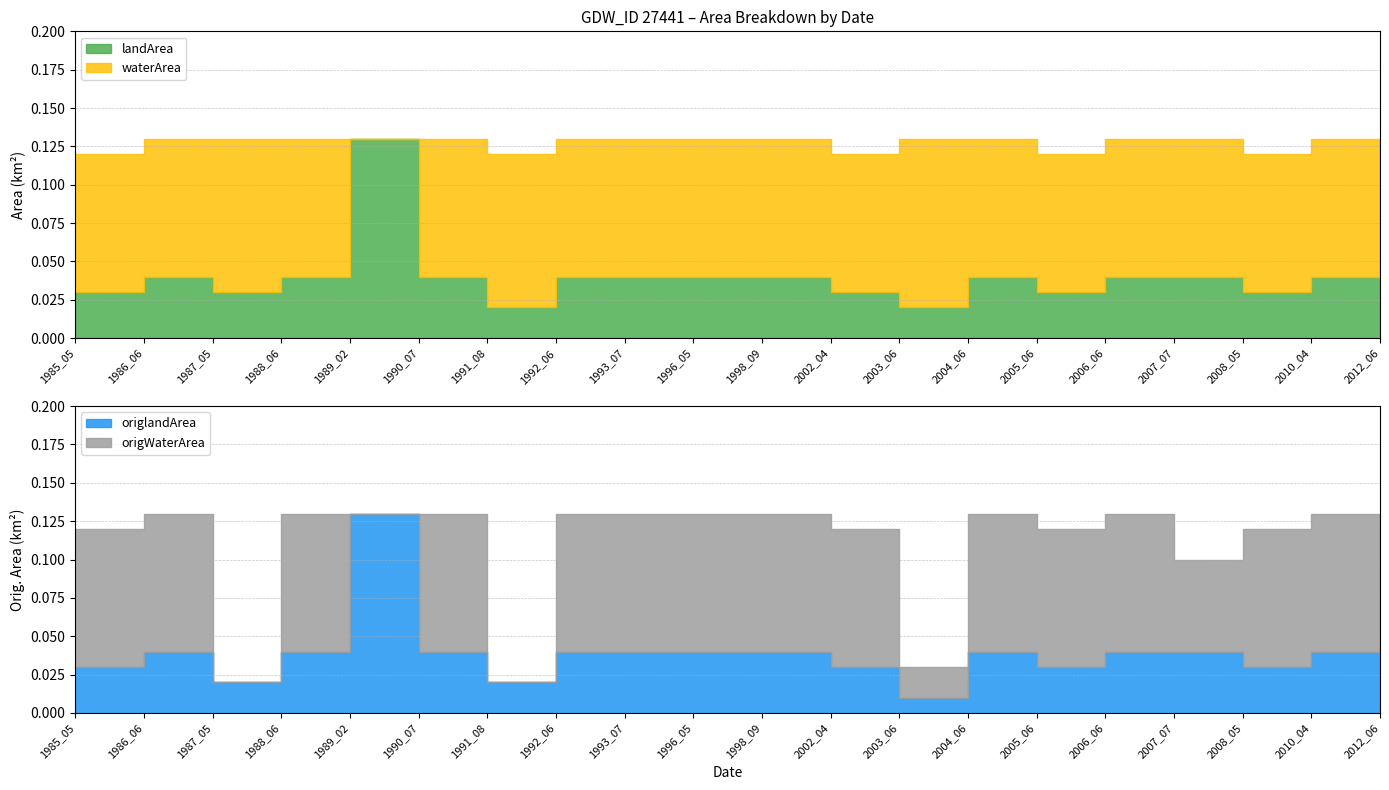

Reading left to right, what are all the values shown in this chart?

waterArea: 1985_05=0.1	1986_06=0.1	1987_05=0.1	1988_06=0.1	1989_02=0.0	1990_07=0.1	1991_08=0.1	1992_06=0.1	1993_07=0.1	1996_05=0.1	1998_09=0.1	2002_04=0.1	2003_06=0.1	2004_06=0.1	2005_06=0.1	2006_06=0.1	2007_07=0.1	2008_05=0.1	2010_04=0.1	2012_06=0.0
landArea: 1985_05=0.0	1986_06=0.0	1987_05=0.0	1988_06=0.0	1989_02=0.1	1990_07=0.0	1991_08=0.0	1992_06=0.0	1993_07=0.0	1996_05=0.0	1998_09=0.0	2002_04=0.0	2003_06=0.0	2004_06=0.0	2005_06=0.0	2006_06=0.0	2007_07=0.0	2008_05=0.0	2010_04=0.0	2012_06=0.1
origWaterArea: 1985_05=0.1	1986_06=0.1	1987_05=0.0	1988_06=0.1	1989_02=0.0	1990_07=0.1	1991_08=0.0	1992_06=0.1	1993_07=0.1	1996_05=0.1	1998_09=0.1	2002_04=0.1	2003_06=0.0	2004_06=0.1	2005_06=0.1	2006_06=0.1	2007_07=0.1	2008_05=0.1	2010_04=0.1	2012_06=0.0
origlandArea: 1985_05=0.0	1986_06=0.0	1987_05=0.0	1988_06=0.0	1989_02=0.1	1990_07=0.0	1991_08=0.0	1992_06=0.0	1993_07=0.0	1996_05=0.0	1998_09=0.0	2002_04=0.0	2003_06=0.0	2004_06=0.0	2005_06=0.0	2006_06=0.0	2007_07=0.0	2008_05=0.0	2010_04=0.0	2012_06=0.1